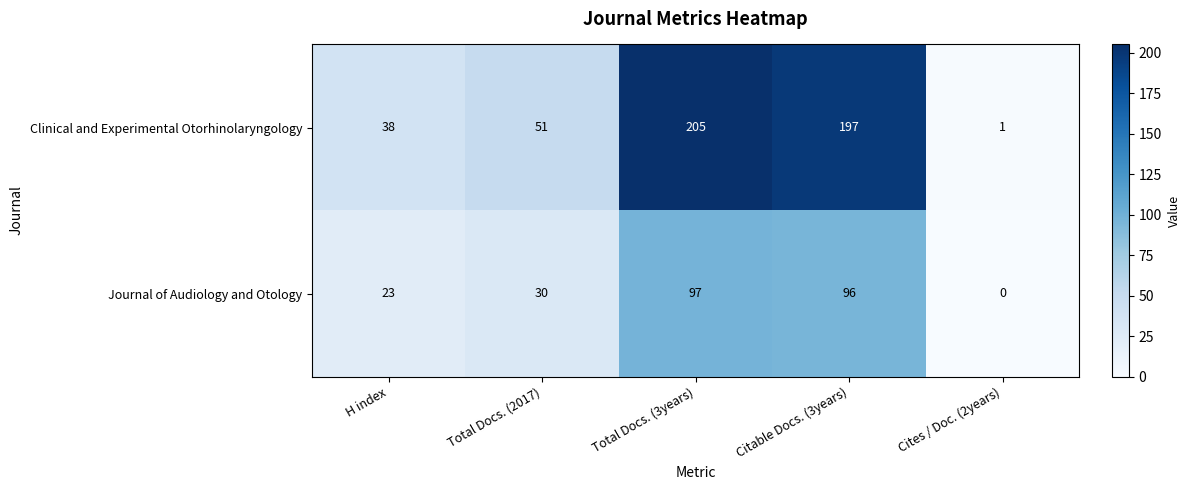

What is the difference between the Clinical and Experimental Otorhinolaryngology values at H index and Total Docs. (2017)?

13